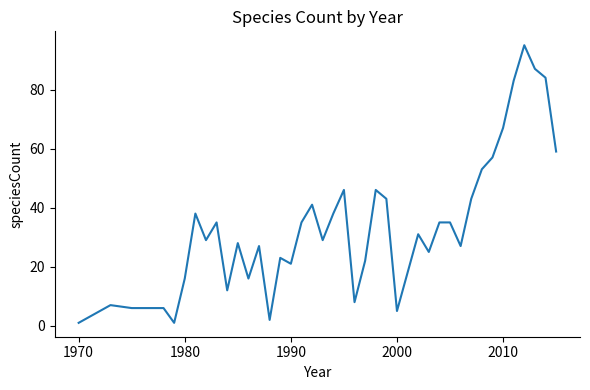

What is the smallest value displayed?

1